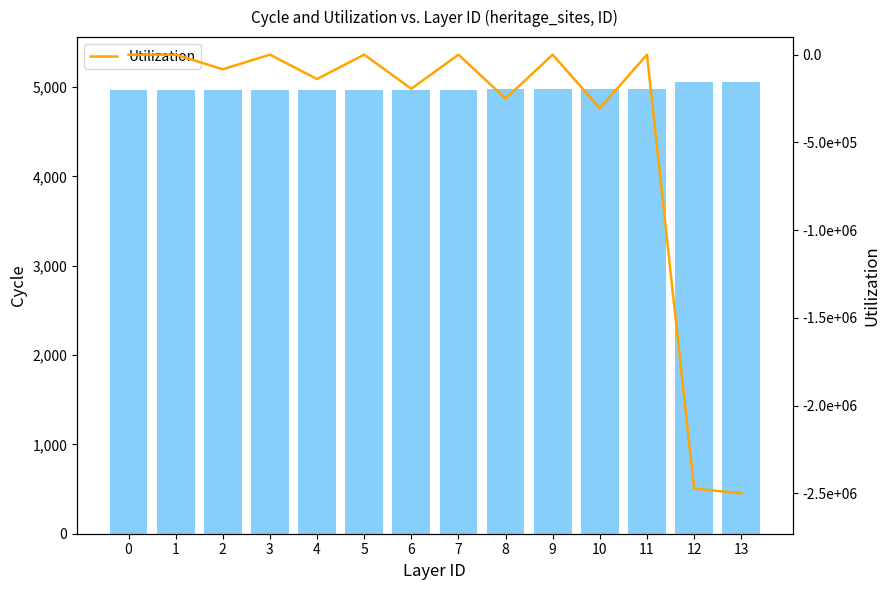

List the series in order of their overall mean, lowest first.

Utilization, ID